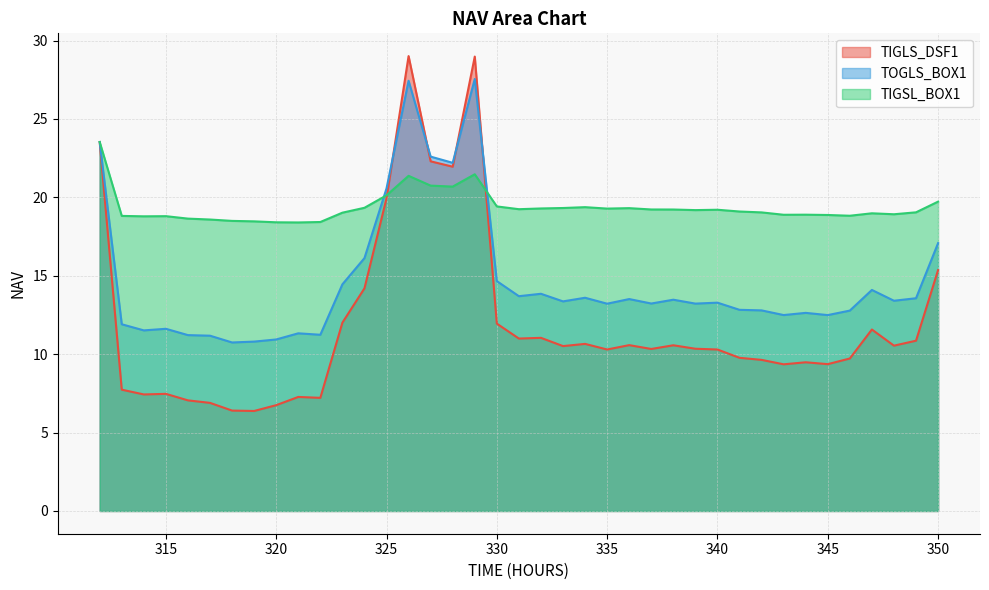

What is the sum of all TOGLS_BOX1 values?

570.3